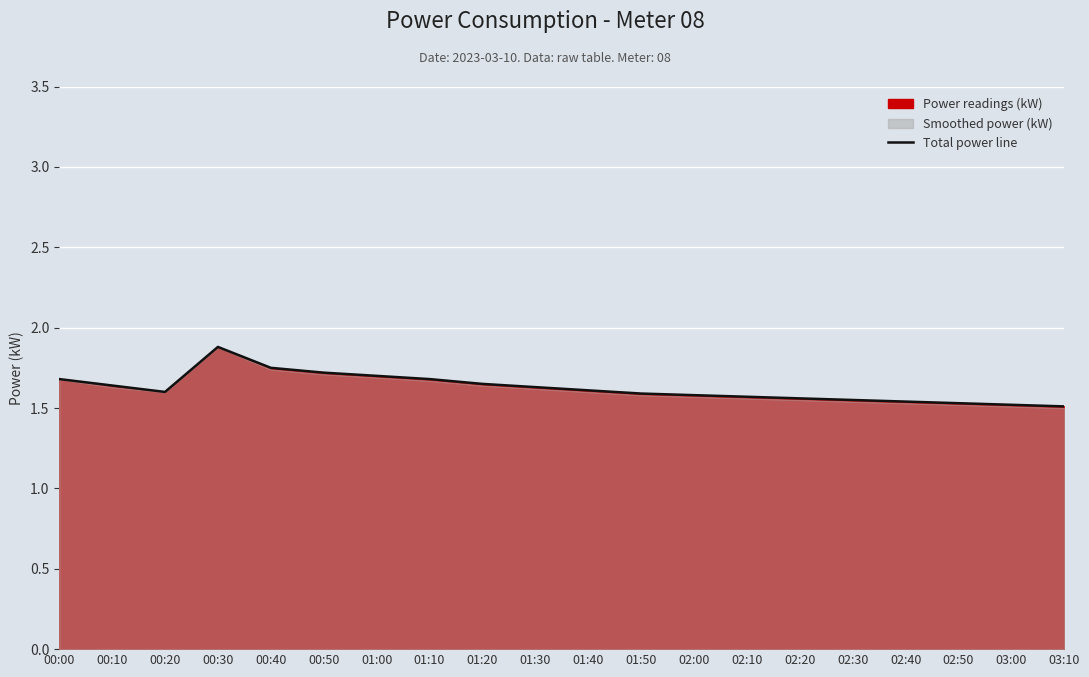

How many lines are shown in the chart?

1